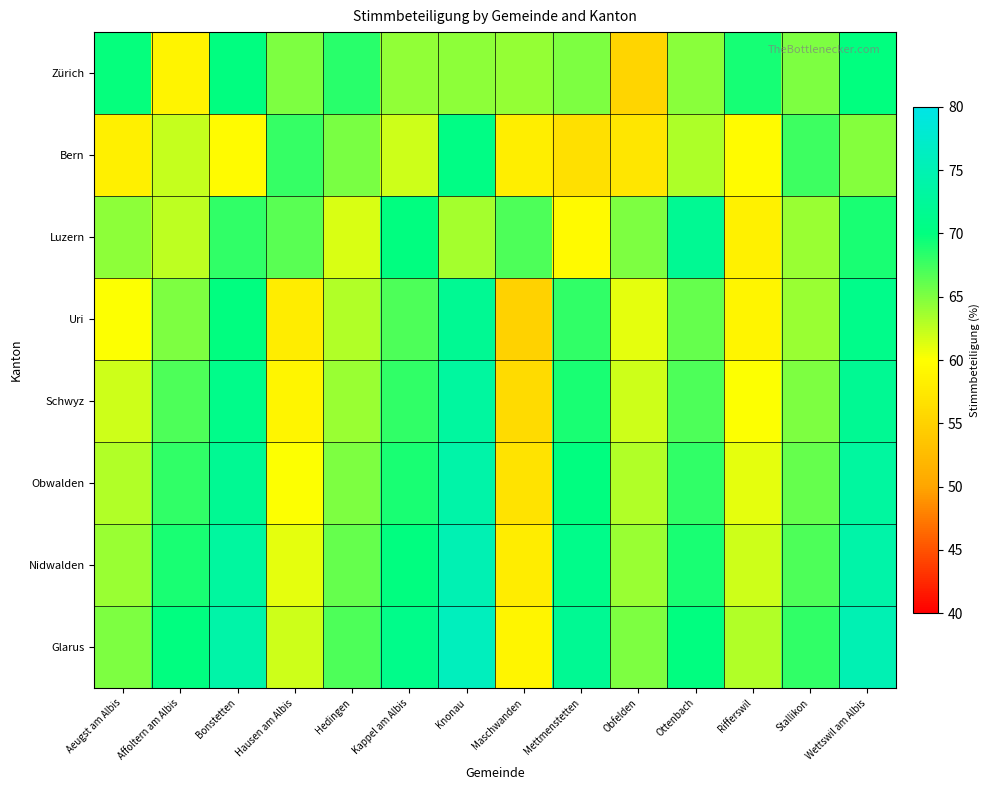

Reading left to right, list all the values displayed in this chart.

Zürich: Aeugst am Albis=69.7	Affoltern am Albis=58.8	Bonstetten=70.1	Hausen am Albis=65.1	Hedingen=68.4	Kappel am Albis=64.2	Knonau=64.5	Maschwanden=64.2	Mettmenstetten=65.1	Obfelden=55.4	Ottenbach=64.6	Rifferswil=69.2	Stallikon=65.1	Wettswil am Albis=69.9
Bern: Aeugst am Albis=58.4	Affoltern am Albis=62.3	Bonstetten=59.6	Hausen am Albis=67.9	Hedingen=65.2	Kappel am Albis=61.9	Knonau=70.6	Maschwanden=58.3	Mettmenstetten=56.6	Obfelden=57.3	Ottenbach=63.3	Rifferswil=59.5	Stallikon=67.7	Wettswil am Albis=64.7
Luzern: Aeugst am Albis=64.5	Affoltern am Albis=62.5	Bonstetten=68.0	Hausen am Albis=66.5	Hedingen=61.5	Kappel am Albis=70.0	Knonau=63.5	Maschwanden=67.0	Mettmenstetten=59.5	Obfelden=65.0	Ottenbach=72.0	Rifferswil=58.5	Stallikon=64.0	Wettswil am Albis=69.0
Uri: Aeugst am Albis=60.0	Affoltern am Albis=65.0	Bonstetten=70.0	Hausen am Albis=58.0	Hedingen=63.0	Kappel am Albis=67.0	Knonau=72.0	Maschwanden=55.0	Mettmenstetten=68.0	Obfelden=61.0	Ottenbach=66.0	Rifferswil=59.0	Stallikon=64.0	Wettswil am Albis=71.0
Schwyz: Aeugst am Albis=62.0	Affoltern am Albis=67.0	Bonstetten=71.0	Hausen am Albis=59.0	Hedingen=64.0	Kappel am Albis=68.0	Knonau=73.0	Maschwanden=56.0	Mettmenstetten=69.0	Obfelden=62.0	Ottenbach=67.0	Rifferswil=60.0	Stallikon=65.0	Wettswil am Albis=72.0
Obwalden: Aeugst am Albis=63.0	Affoltern am Albis=68.0	Bonstetten=72.0	Hausen am Albis=60.0	Hedingen=65.0	Kappel am Albis=69.0	Knonau=74.0	Maschwanden=57.0	Mettmenstetten=70.0	Obfelden=63.0	Ottenbach=68.0	Rifferswil=61.0	Stallikon=66.0	Wettswil am Albis=73.0
Nidwalden: Aeugst am Albis=64.0	Affoltern am Albis=69.0	Bonstetten=73.0	Hausen am Albis=61.0	Hedingen=66.0	Kappel am Albis=70.0	Knonau=75.0	Maschwanden=58.0	Mettmenstetten=71.0	Obfelden=64.0	Ottenbach=69.0	Rifferswil=62.0	Stallikon=67.0	Wettswil am Albis=74.0
Glarus: Aeugst am Albis=65.0	Affoltern am Albis=70.0	Bonstetten=74.0	Hausen am Albis=62.0	Hedingen=67.0	Kappel am Albis=71.0	Knonau=76.0	Maschwanden=59.0	Mettmenstetten=72.0	Obfelden=65.0	Ottenbach=70.0	Rifferswil=63.0	Stallikon=68.0	Wettswil am Albis=75.0